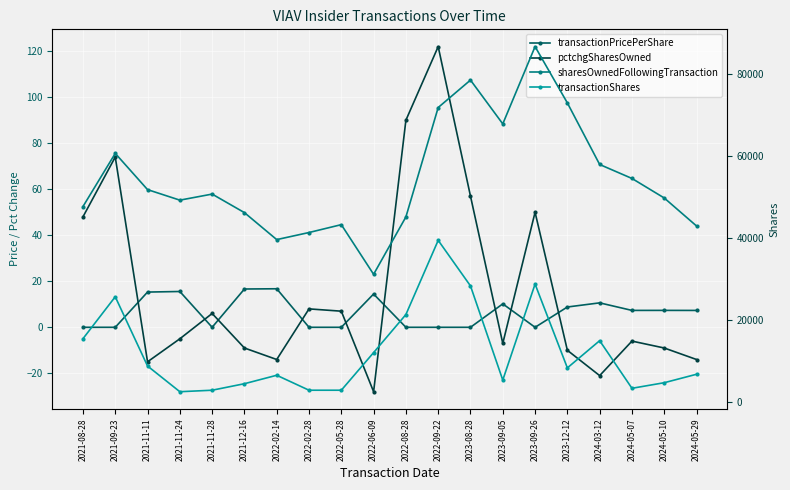

Between 2021-08-28 and 2022-05-28, which series saw the biggest shift?

transactionShares